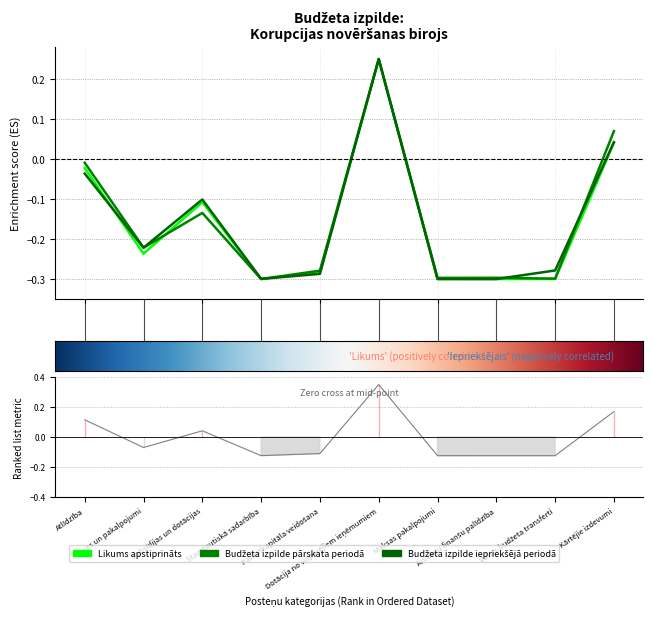

The Budžeta izpilde pārskata periodā series shows 0.1 at Kārtējie izdevumi. True or false?

True